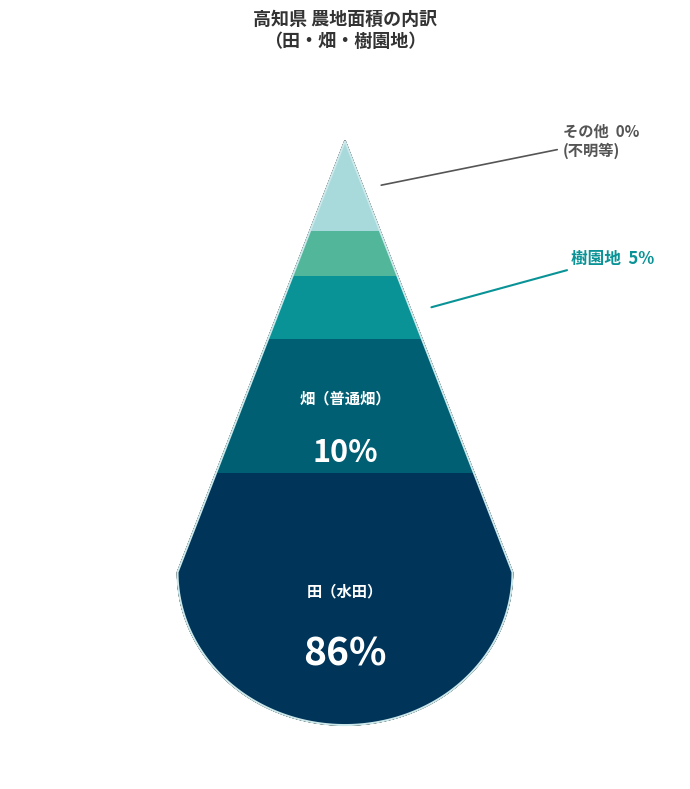

Between 樹園地_面積 and 田_面積, which is larger?

田_面積